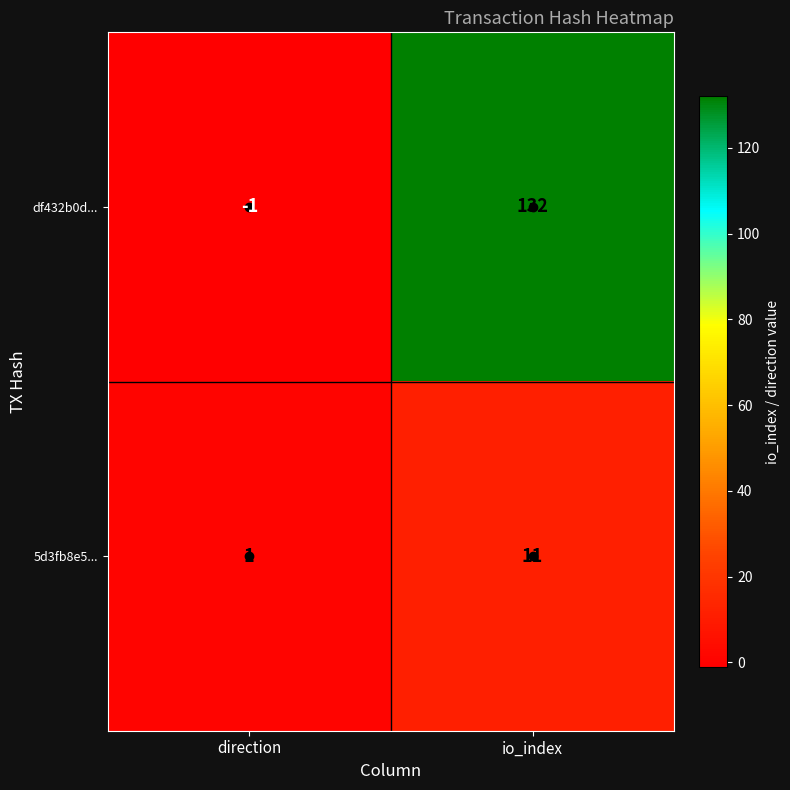

List the series in order of their peak value, highest first.

df432b0d..., 5d3fb8e5...